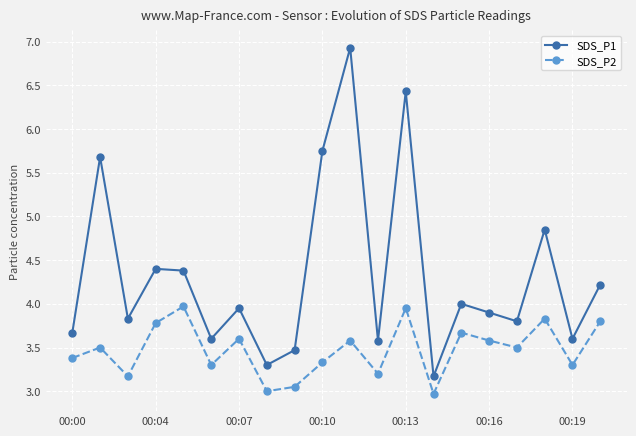

True or false: SDS_P1 has more than 1 interior local peaks.

True